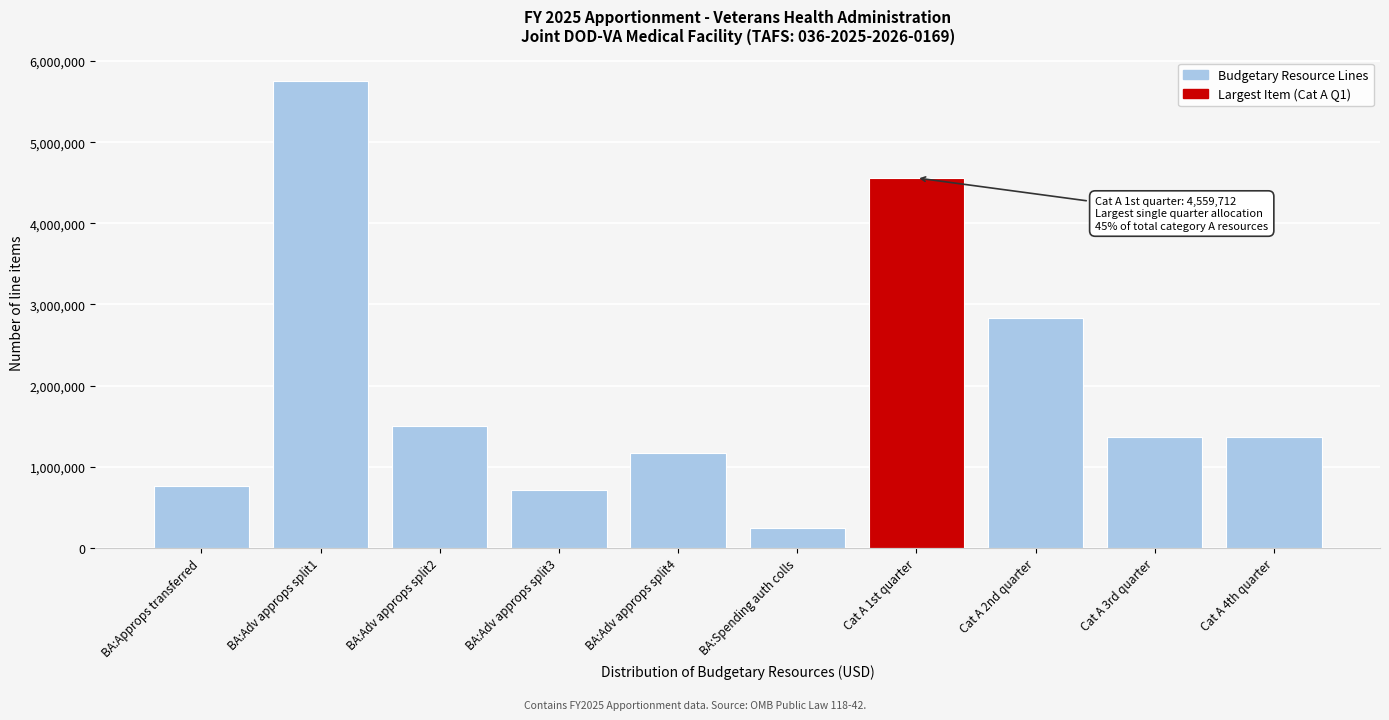

Reading left to right, what are all the values shown in this chart?

BA:Approps transferred=763336	BA:Adv approps split1=5757680	BA:Adv approps split2=1500000	BA:Adv approps split3=708760	BA:Adv approps split4=1164500	BA:Spending auth colls=240000	Cat A 1st quarter=4559712	Cat A 2nd quarter=2835282	Cat A 3rd quarter=1369641	Cat A 4th quarter=1369641